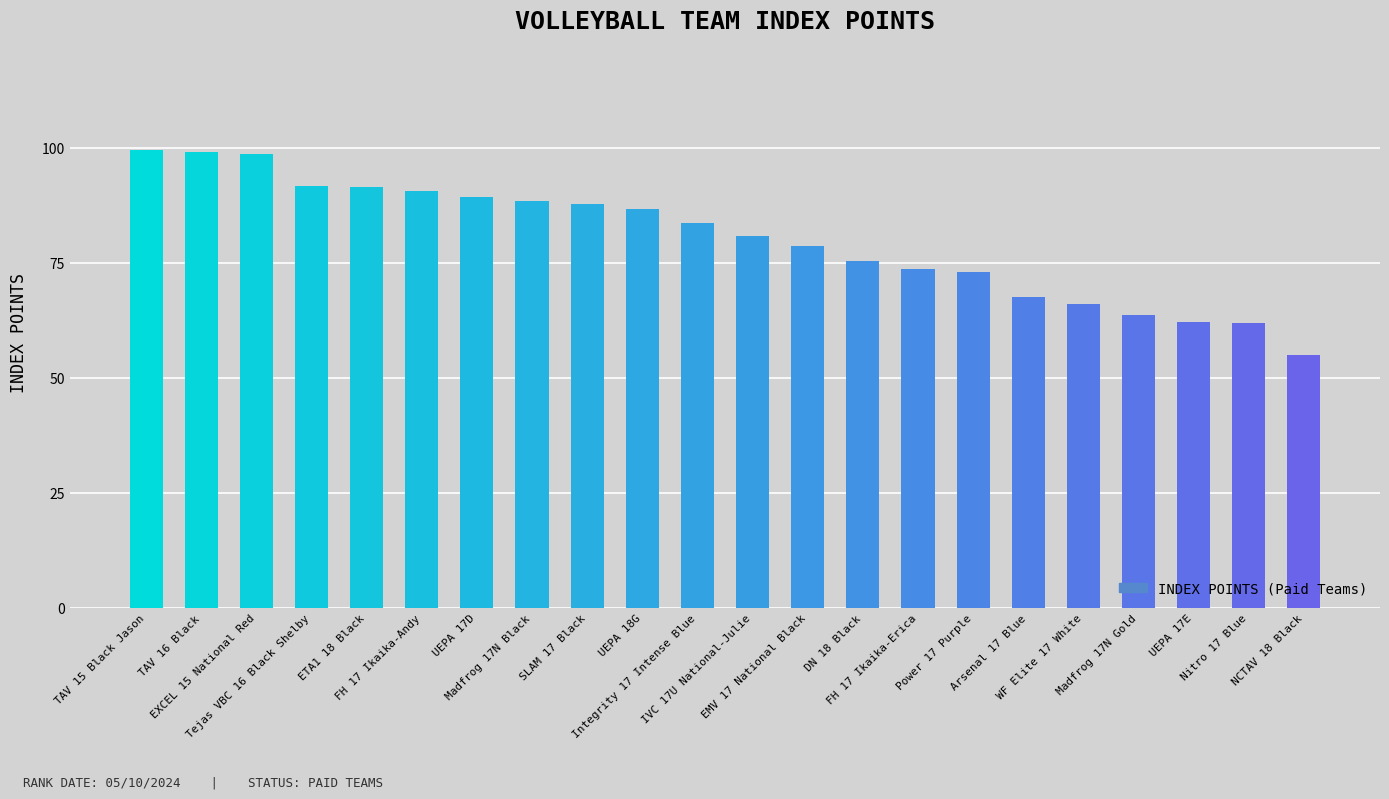

What position from the left is EXCEL 15 National Red?

3